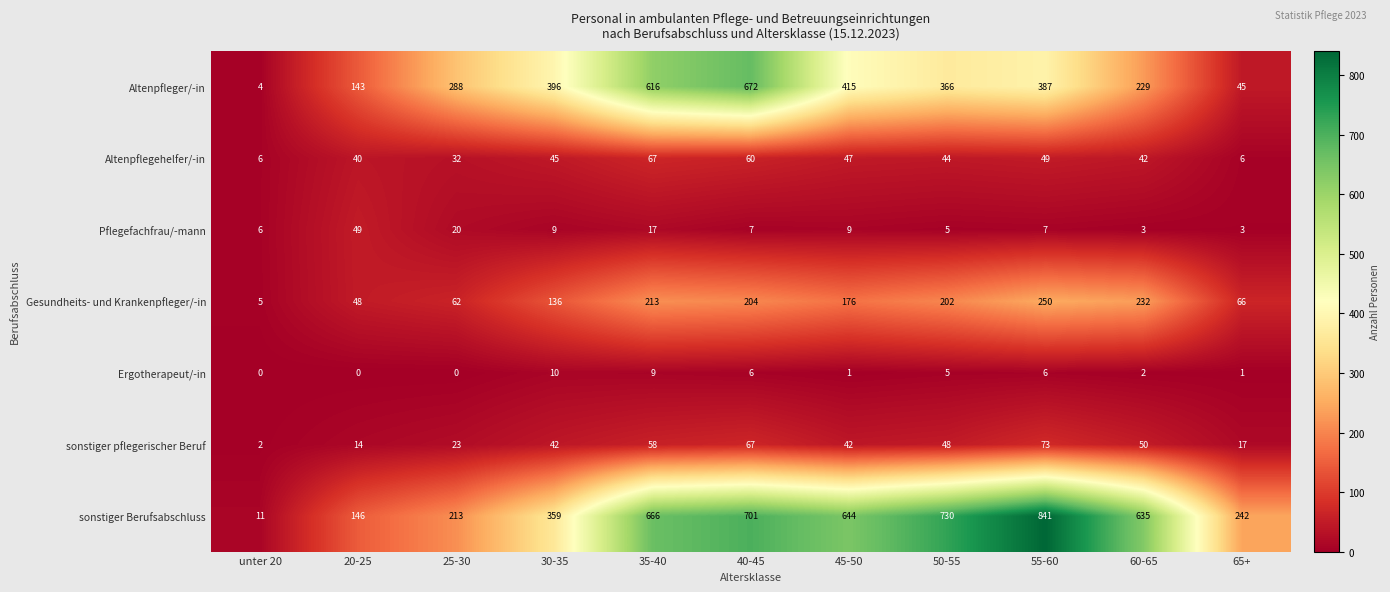

True or false: Altenpflegehelfer/-in has a value of 6 at unter 20.

True